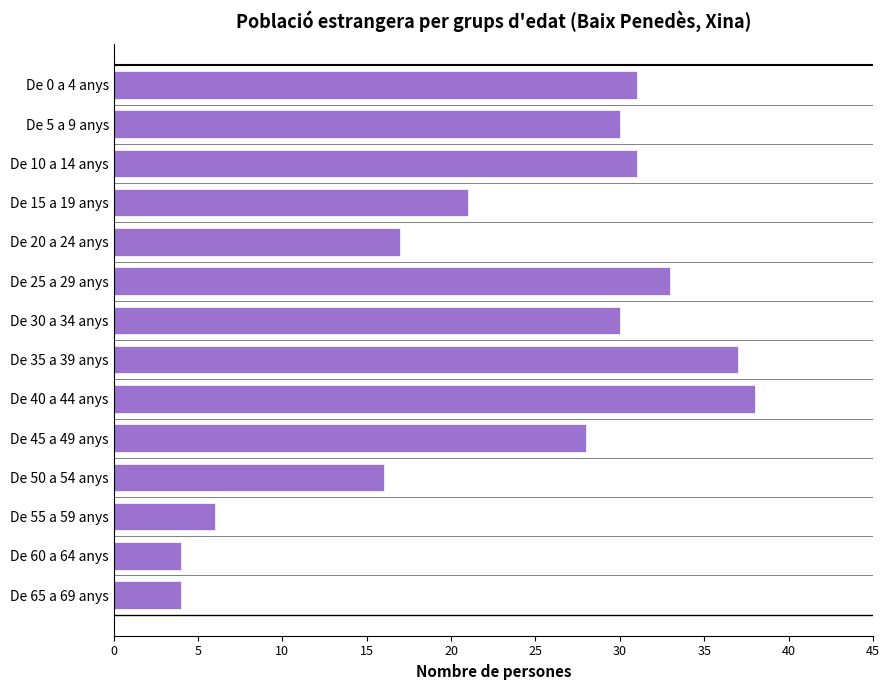

How many data points are less than 30?

7